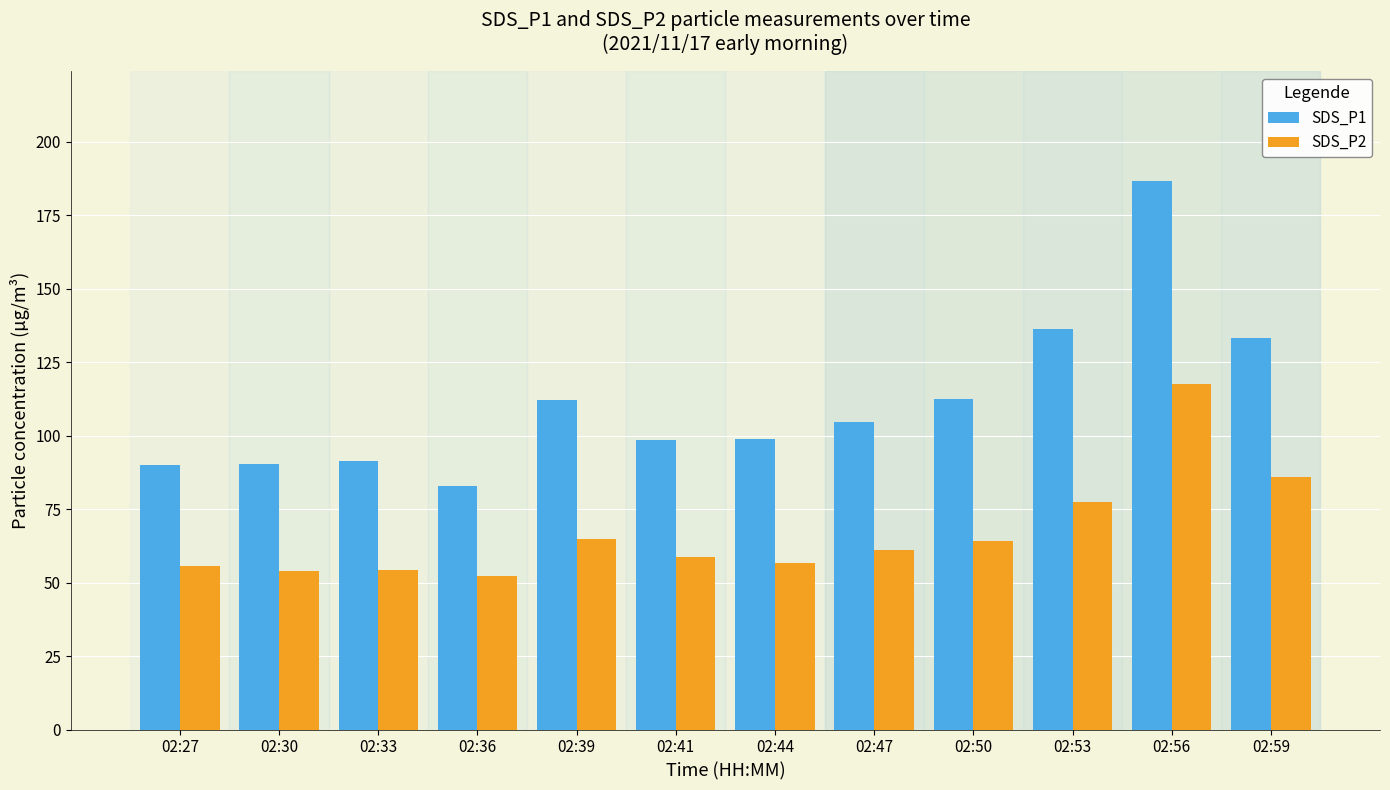

What is the average value of the SDS_P2 series?

66.9